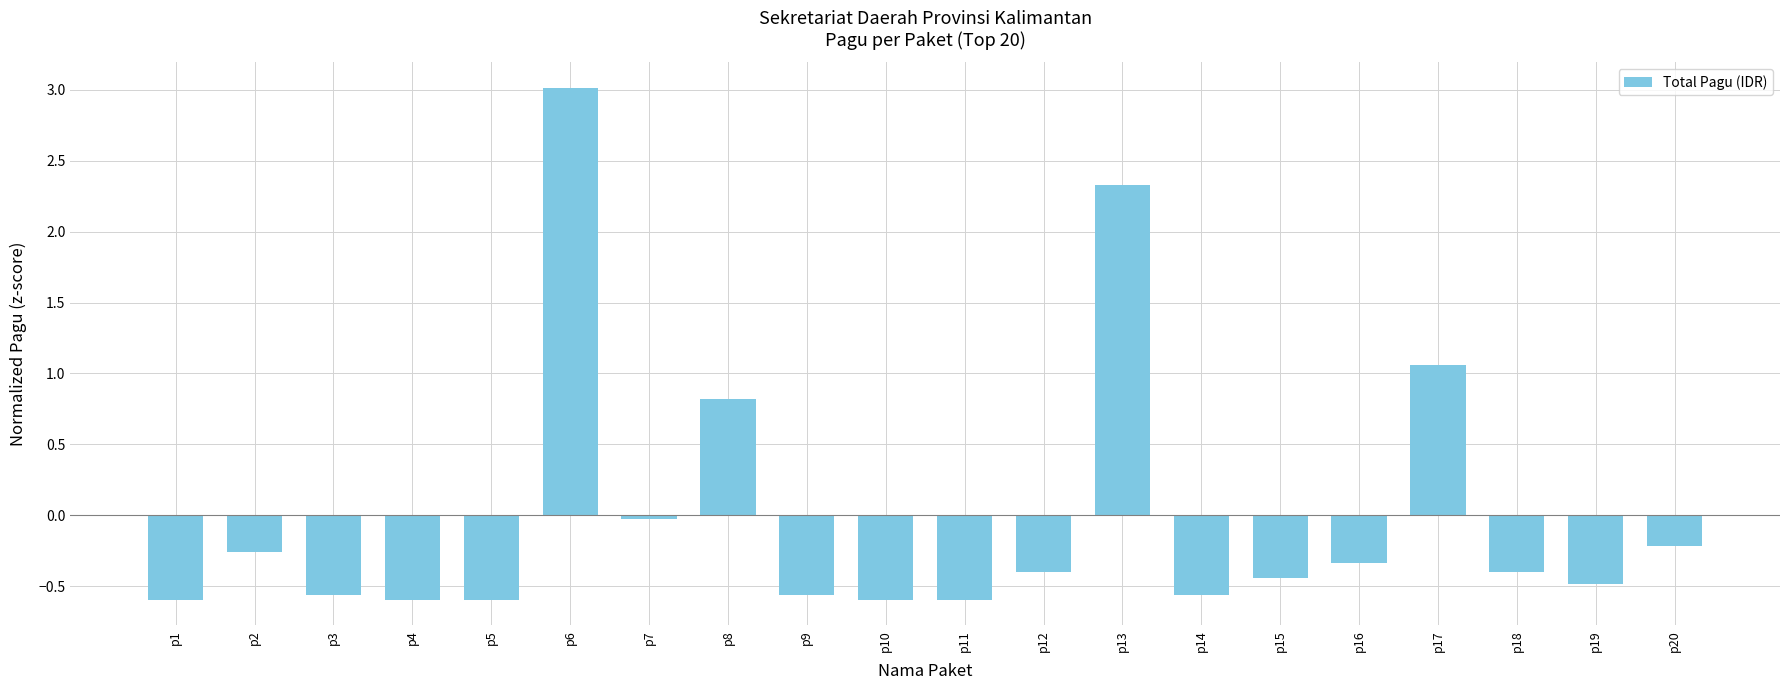

What is the difference between the maximum and second lowest values?

3.6